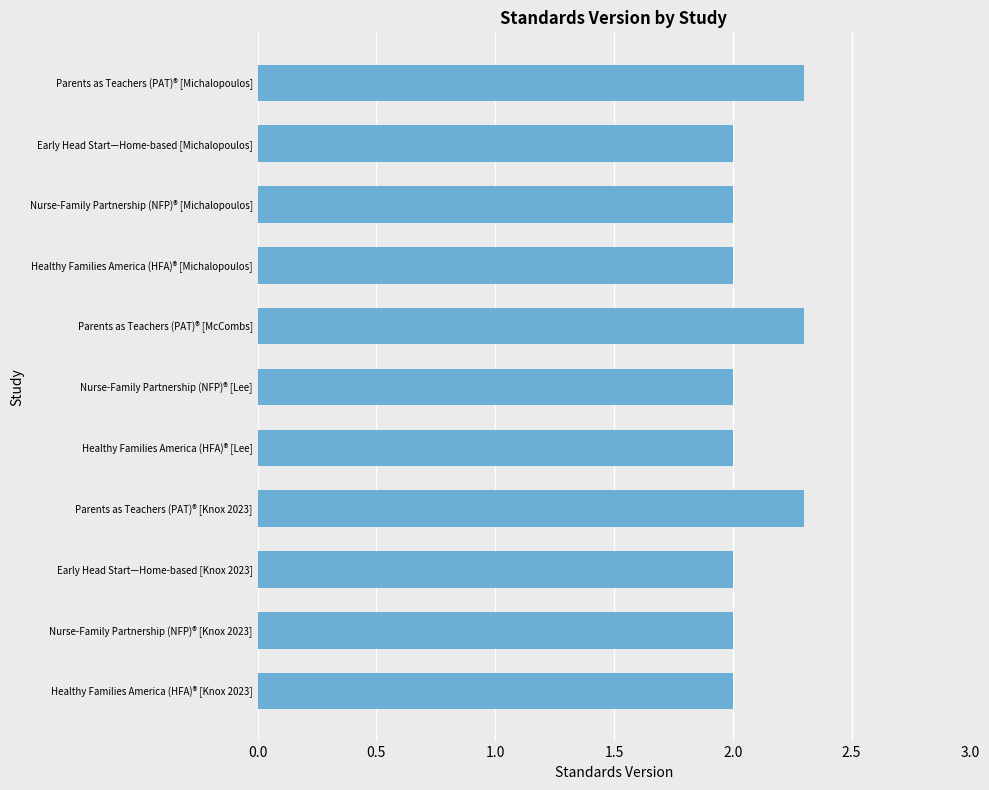

True or false: the data shows 2.0 at Healthy Families America (HFA)® [Knox 2023].

True